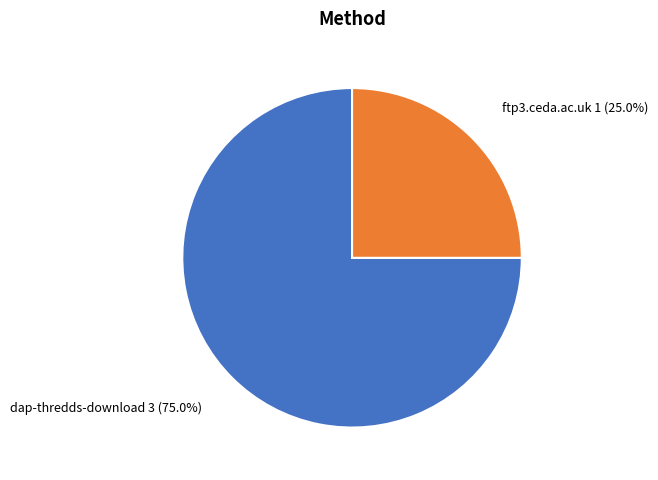

Which slice represents more than half of the pie?

dap-thredds-download